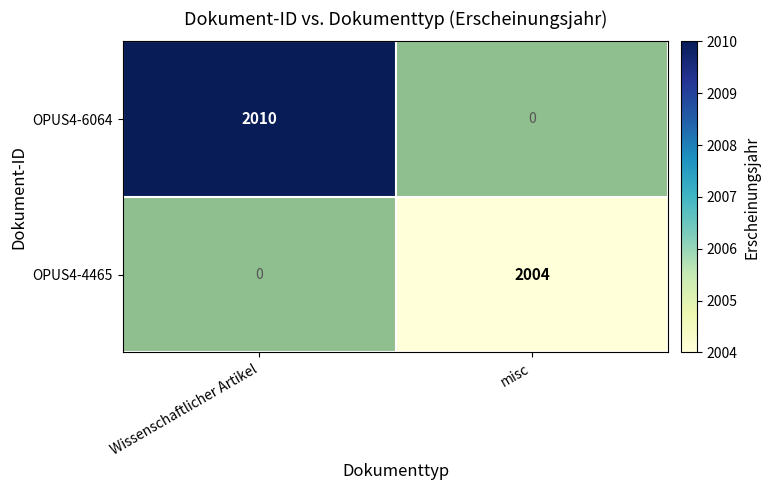

The value of OPUS4-4465 at misc is 426. True or false?

False